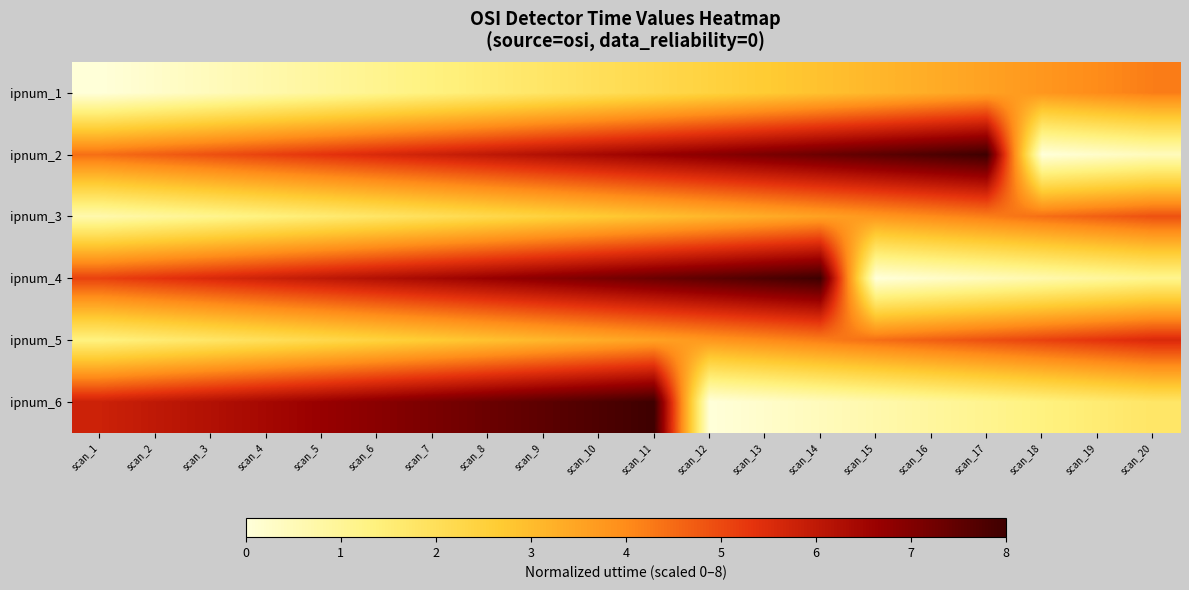

What is the difference between the highest and lowest values at scan_2?

5.8